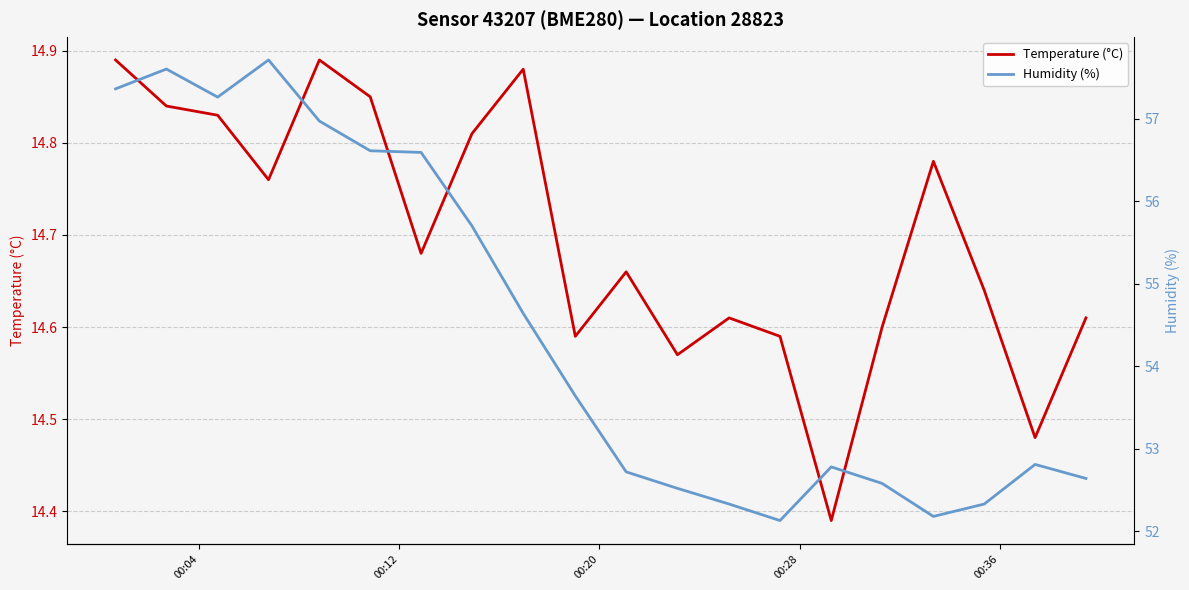

Does the chart have visible grid lines?

Yes